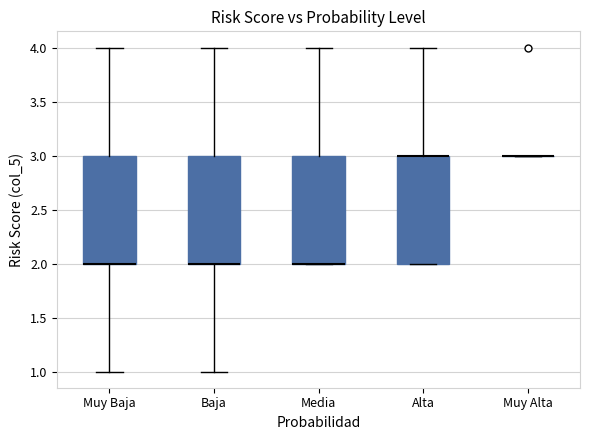

Where is the lower edge of the box for Baja on the y-axis? The values are not printed on the chart, so give them approximately, as read against the axis.

2